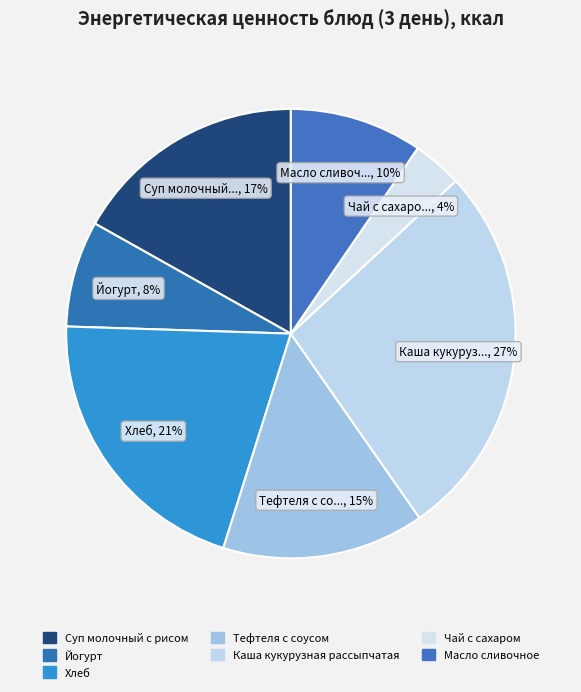

Which slice is the largest?

Каша кукурузная рассыпчатая